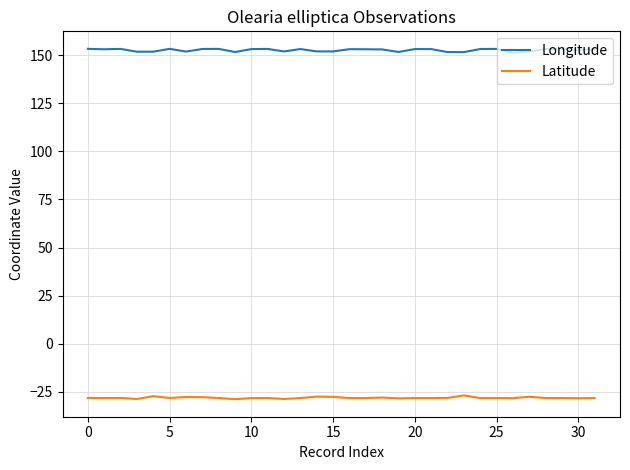

True or false: Longitude and Latitude cross at least once.

False